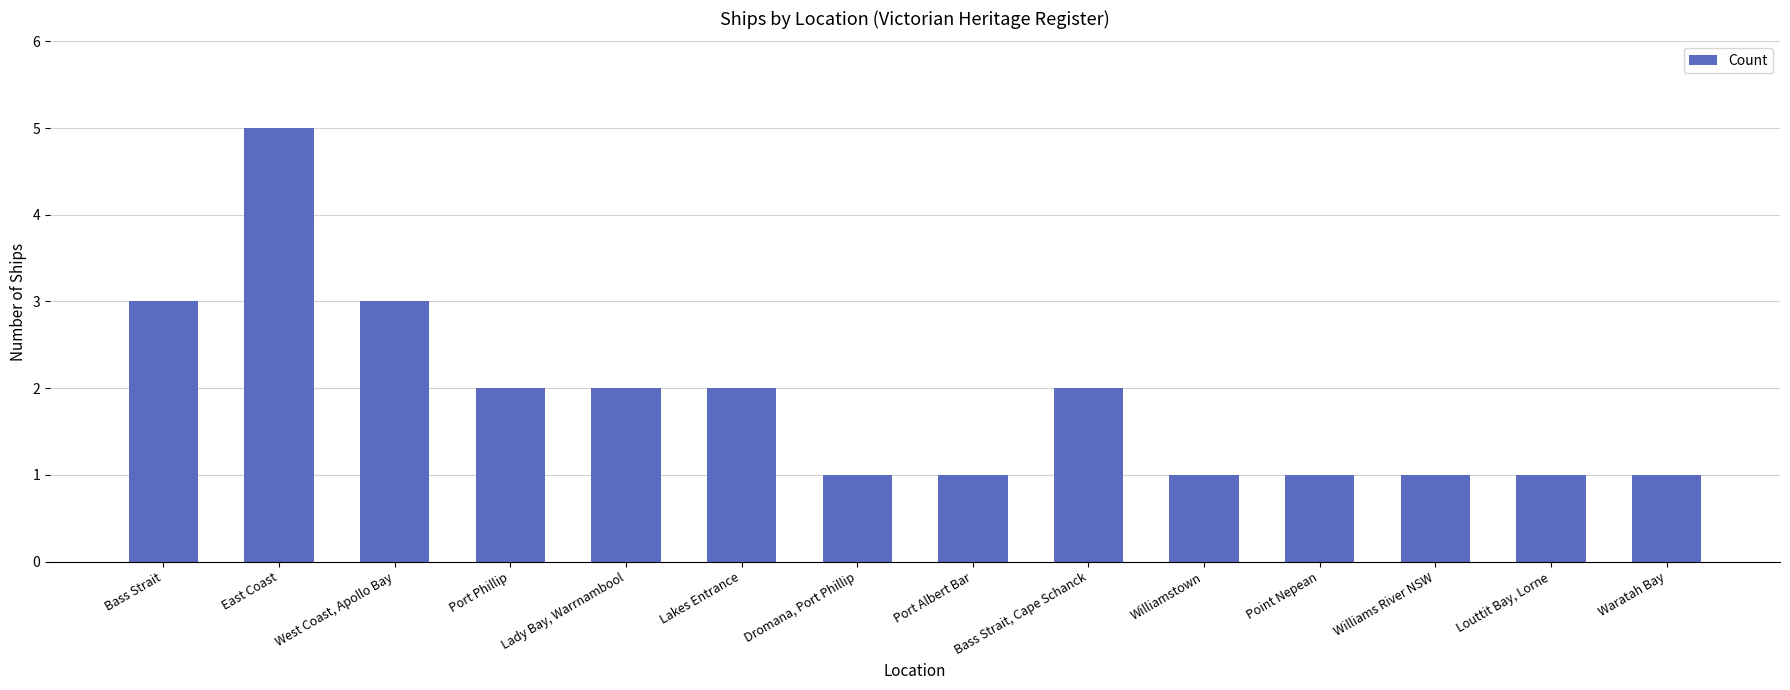

Approximately how many times larger is the value at Williamstown compared to Port Phillip?

0.5